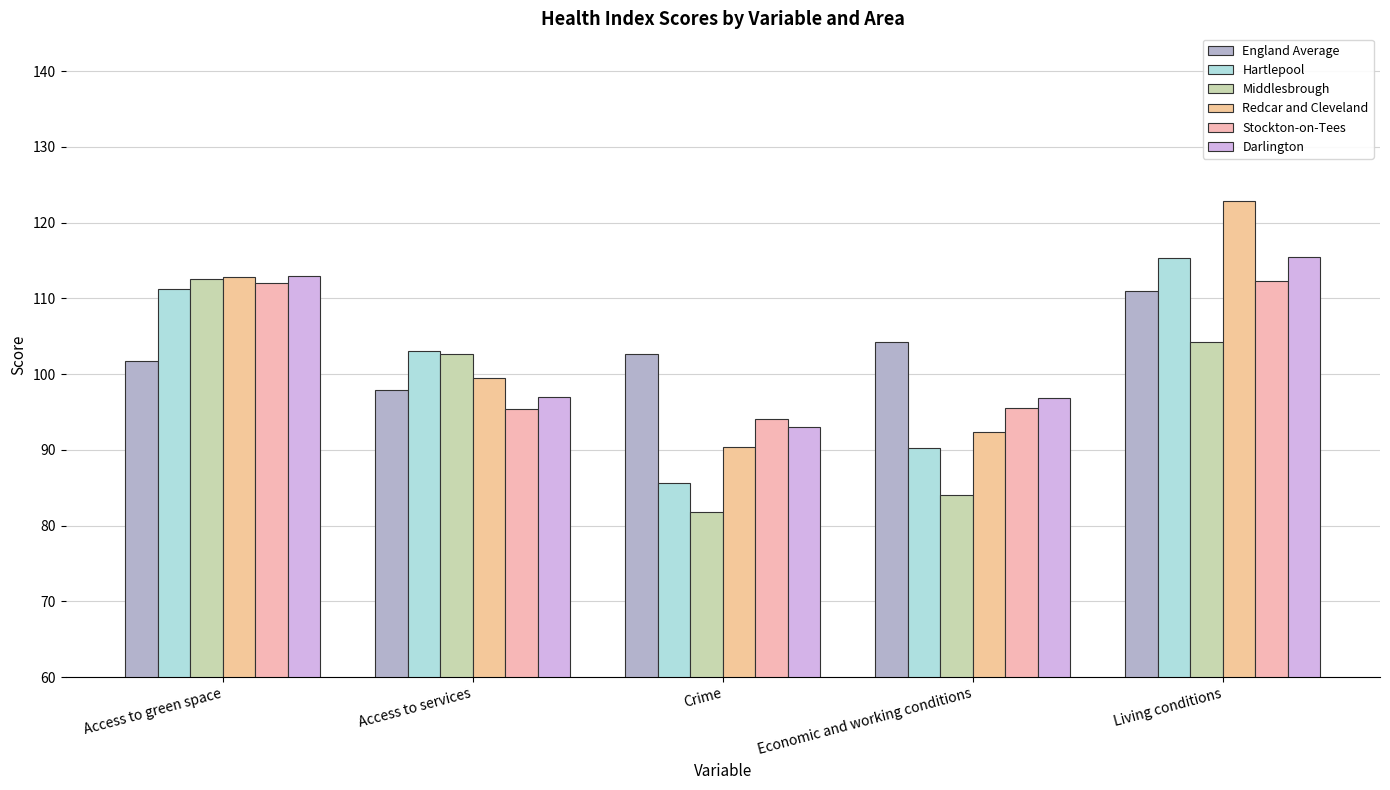

At which category does the chart reach its peak across all series?

Living conditions